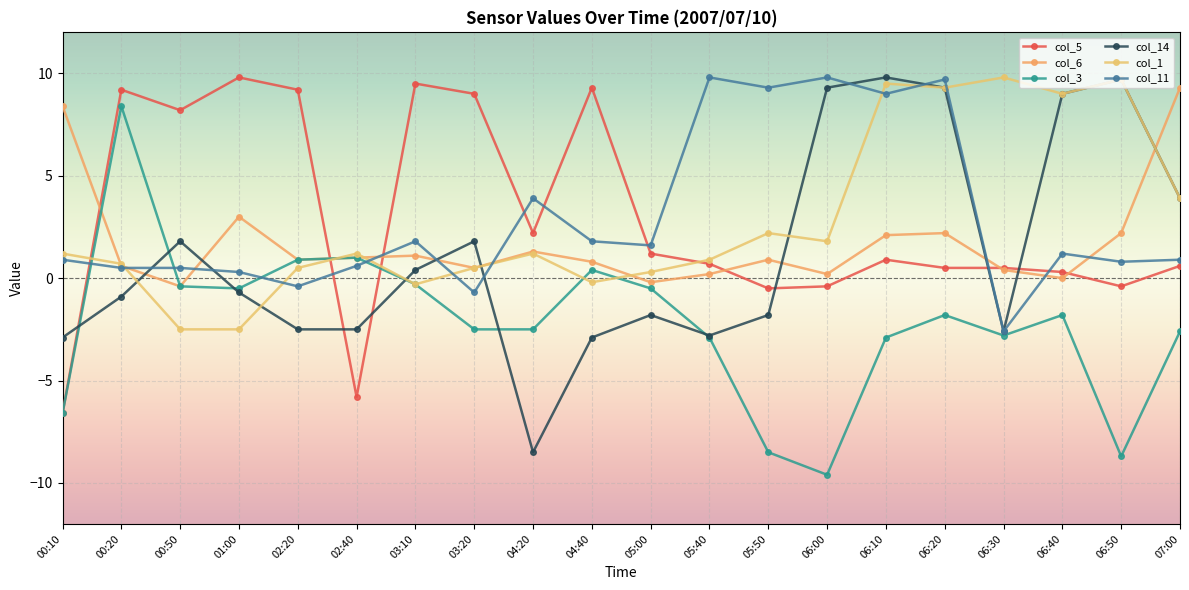

How many values in col_11 are above zero?

17